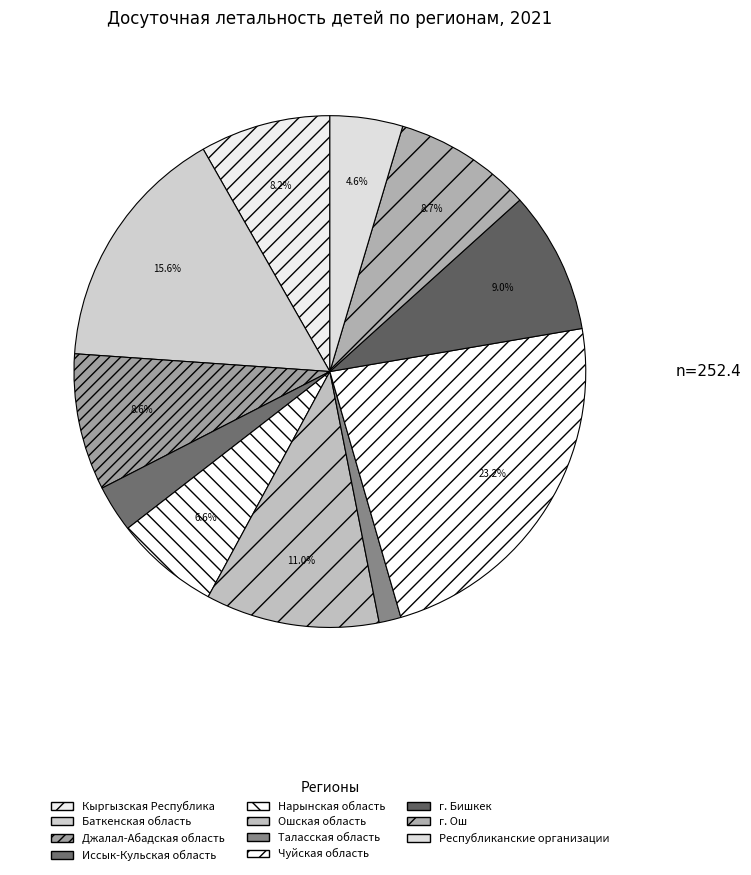

Which slice is the largest?

Чуйская область